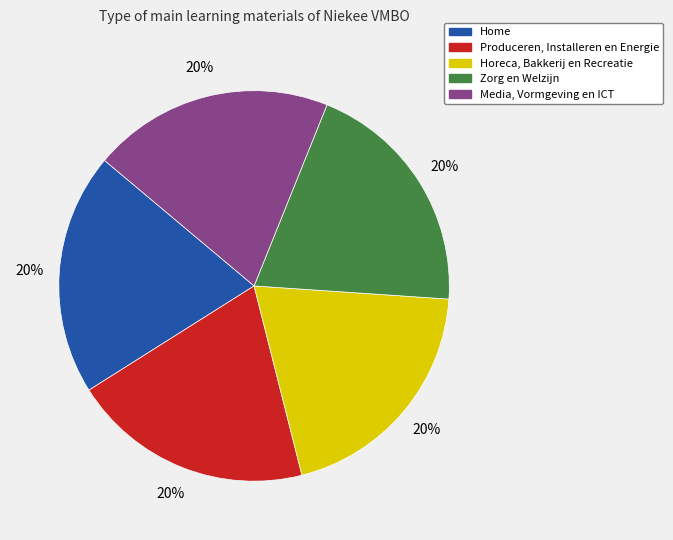

Is there a majority slice in this chart?

No